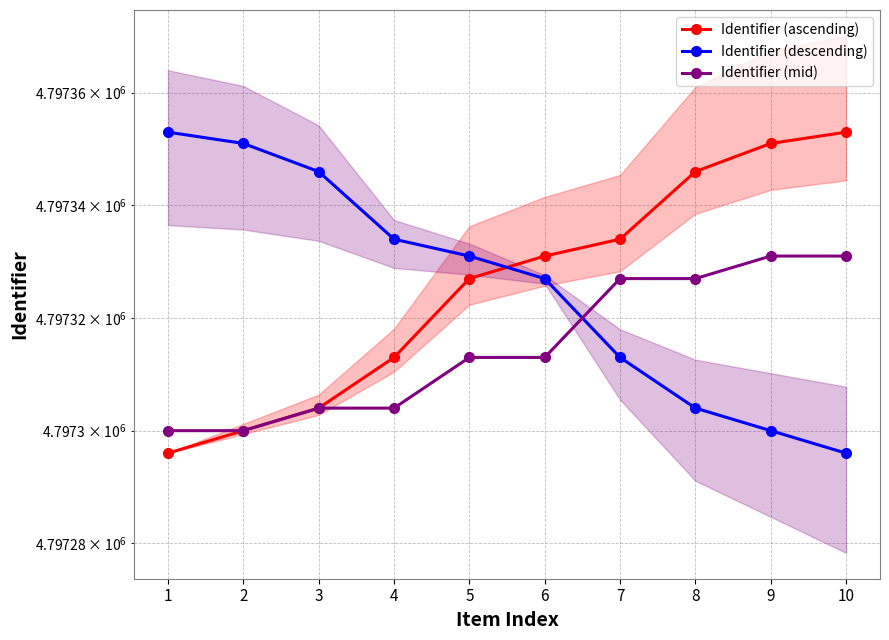

Where is Identifier (ascending) nearest to the value 4797324?

5